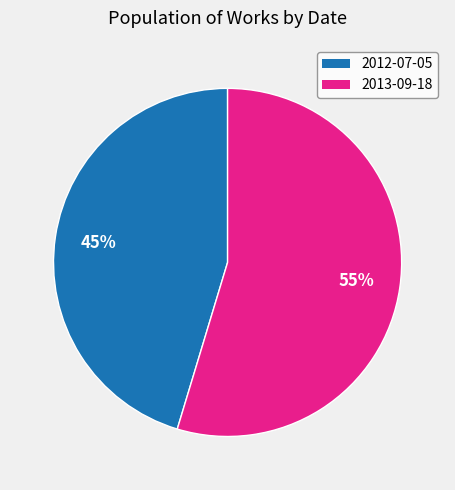

Combined, do 2013-09-18 and 2012-07-05 account for over 50%?

Yes